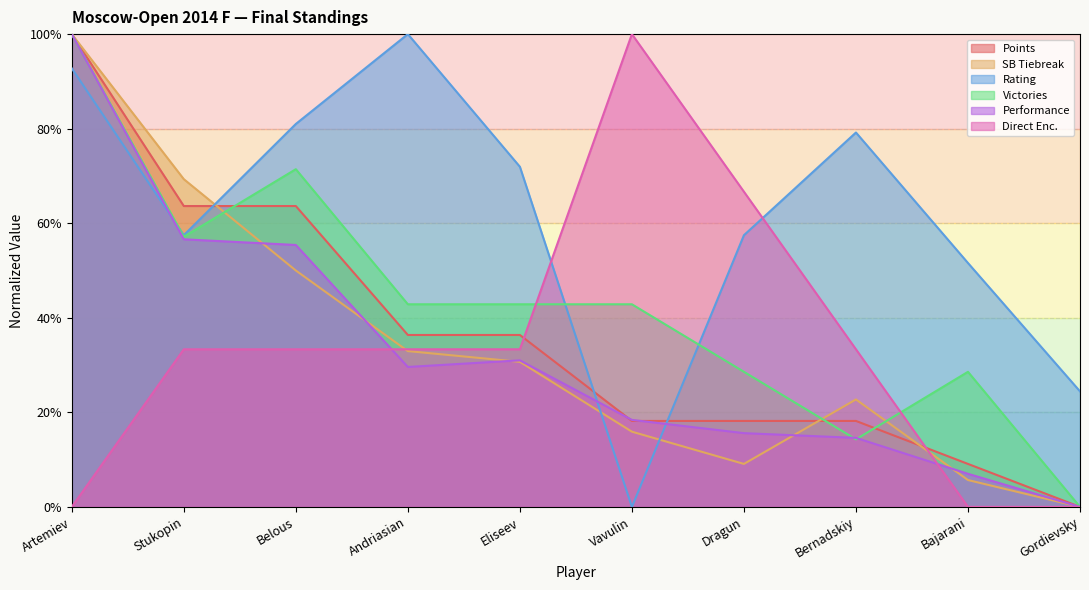

Is the value of Rating at Artemiev greater than the value of Direct Enc. at Bajarani?

Yes